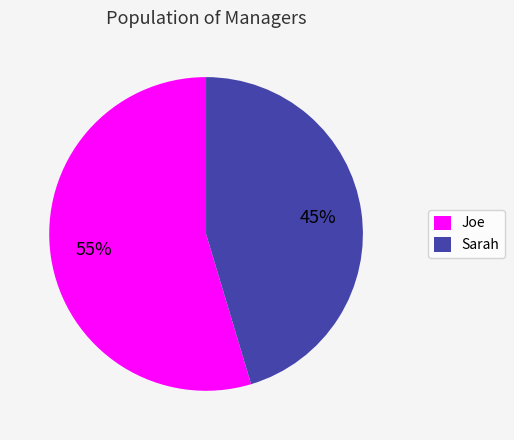

Which category has the smallest portion of the pie?

Sarah